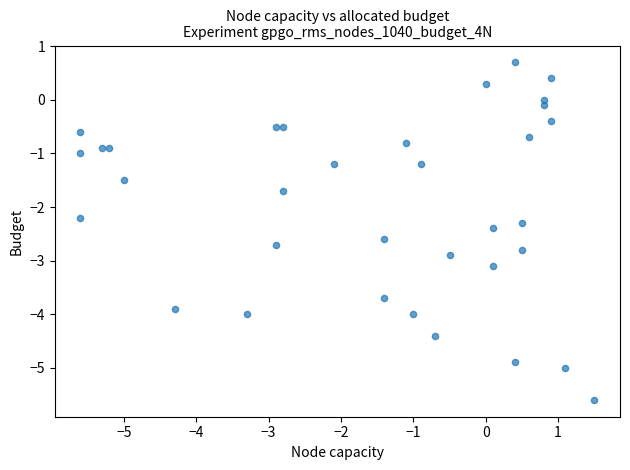

What Y value in the scatter plot is closest to -2?

-2.2